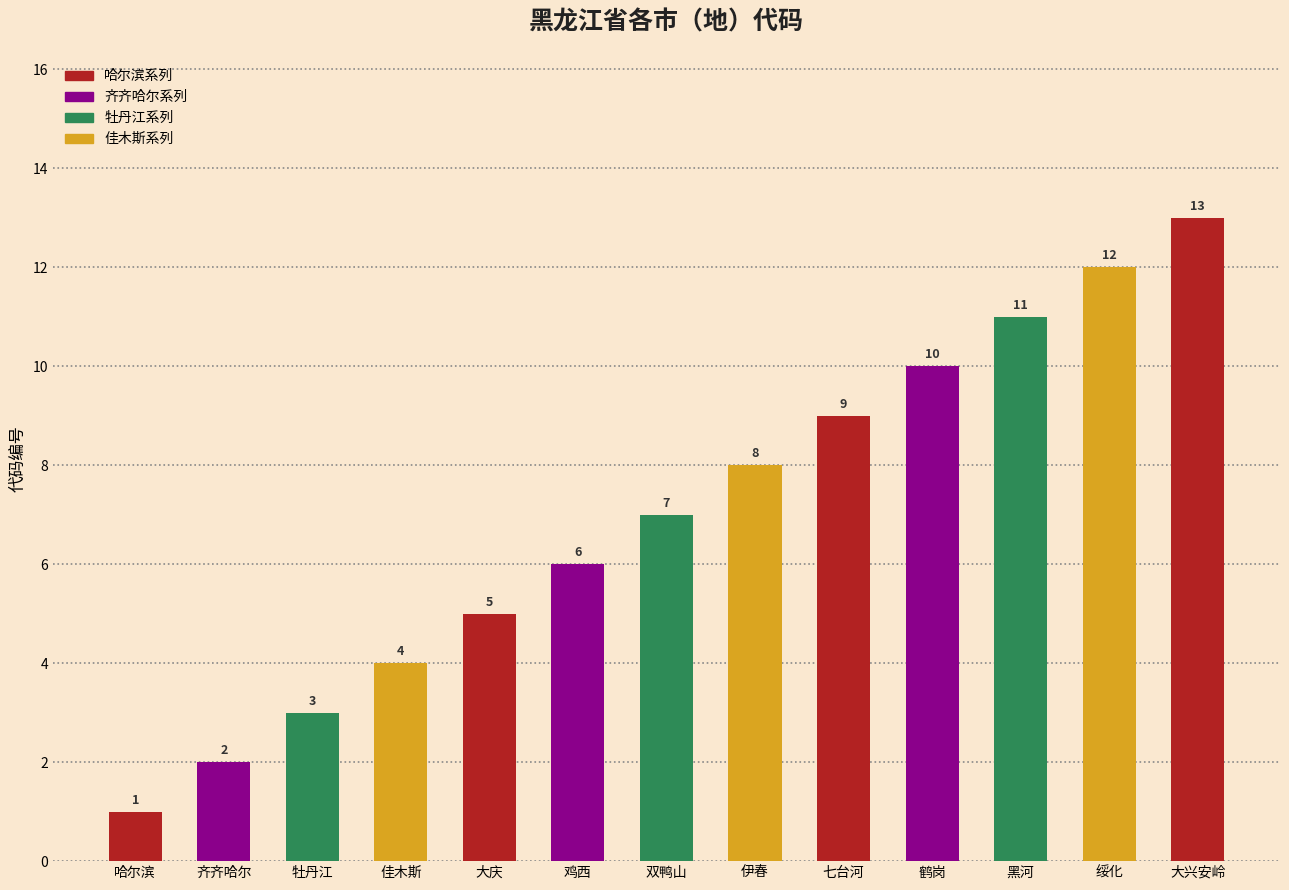

Where is the data nearest to the value 7?

双鸭山